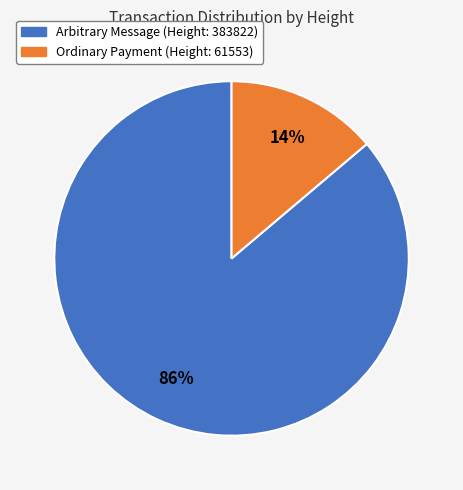

Is it true that Ordinary Payment (Height: 61553) is 2% of the pie?

False